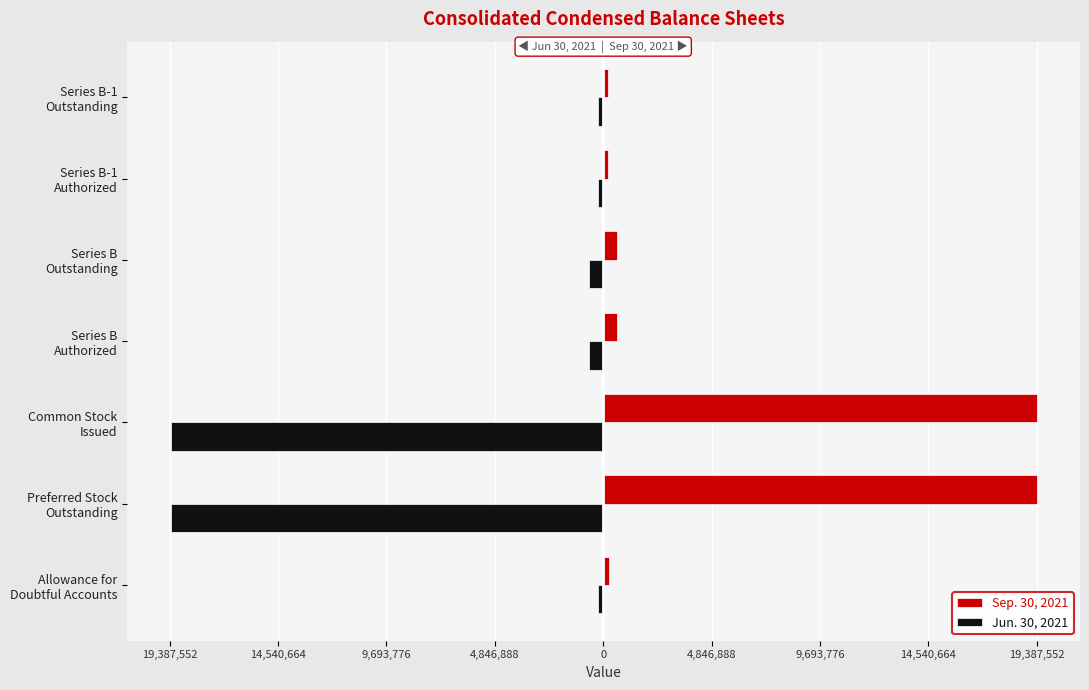

What are all the series names shown in the legend?

Sep. 30, 2021, Jun. 30, 2021